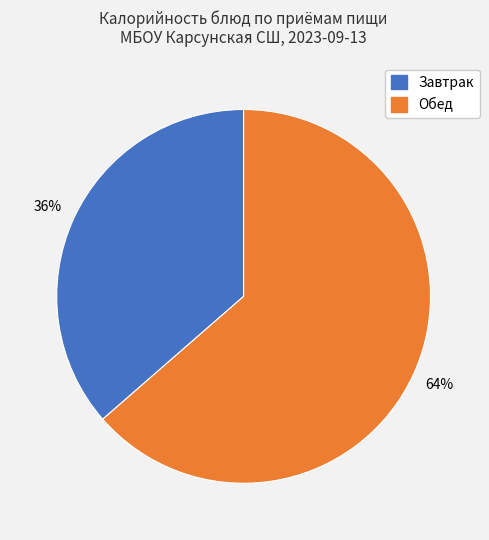

To the nearest percent, what is the average slice percentage?

50%